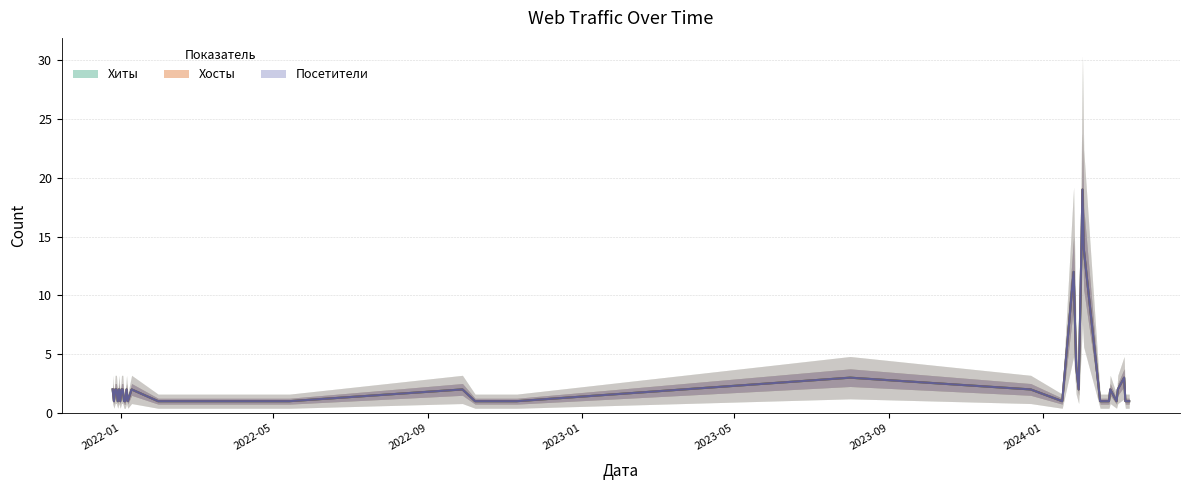

In Посетители, how many points are higher than both neighbors (excluding endpoints)?

9